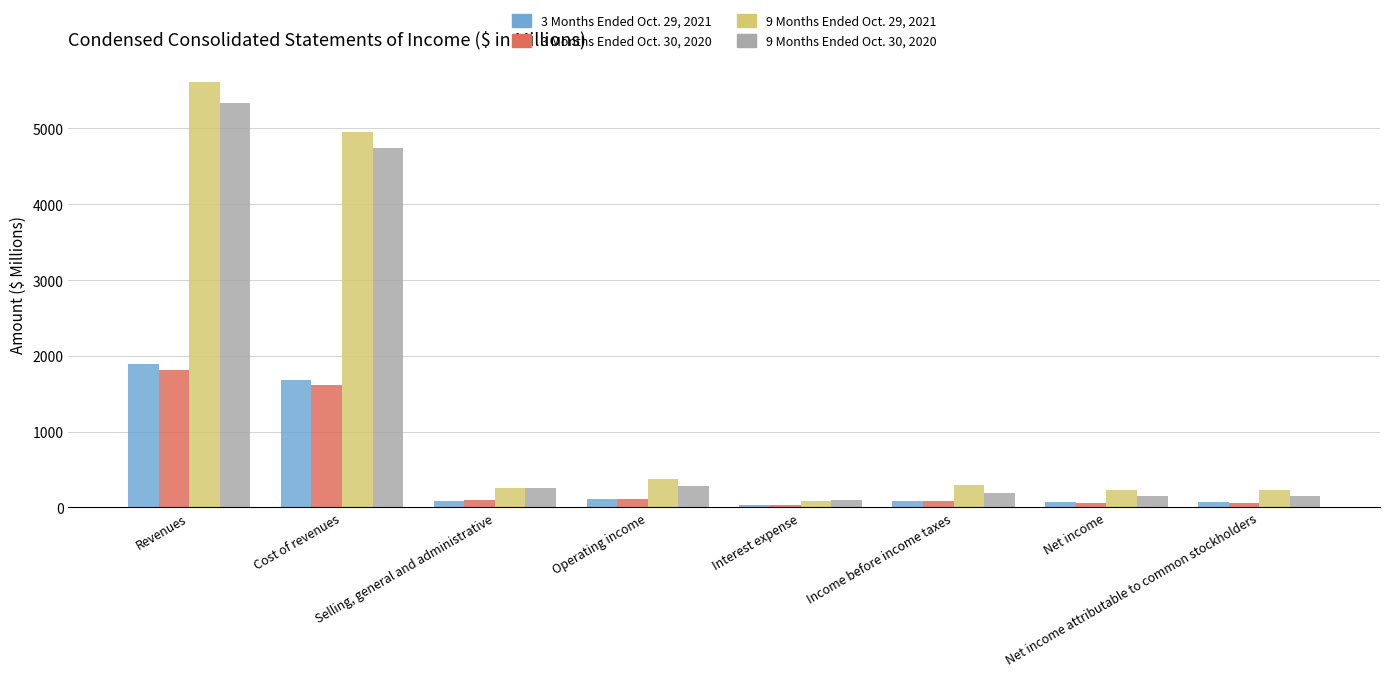

Which series has the largest total across all categories?

9 Months Ended Oct. 29, 2021